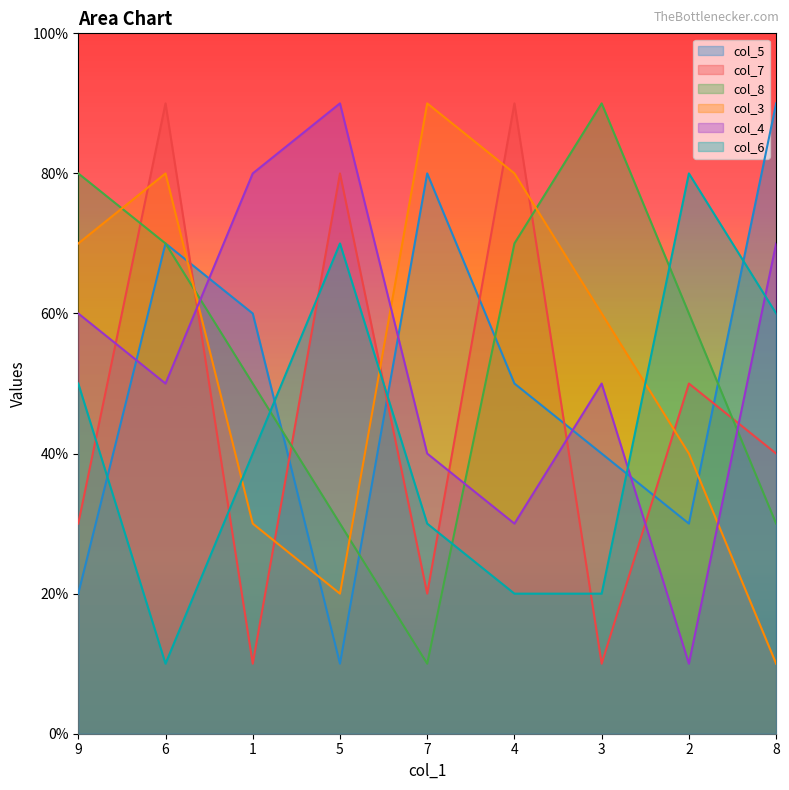

Which series changed the most between 9 and 1?

col_5